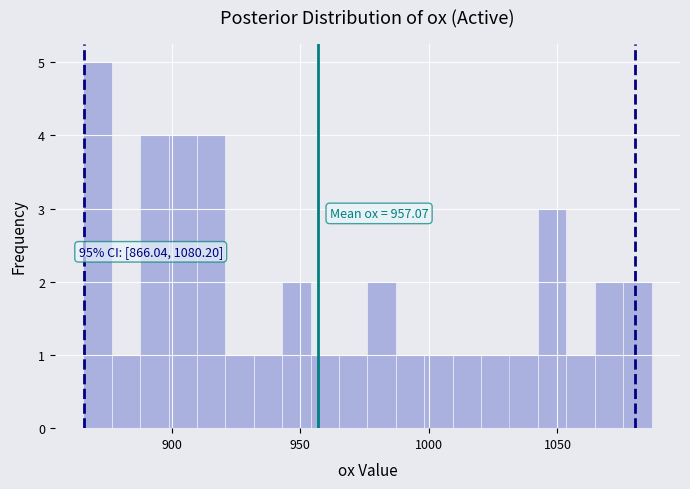

Read against the x-axis, roughly where is the centre of the tallest bar?

870